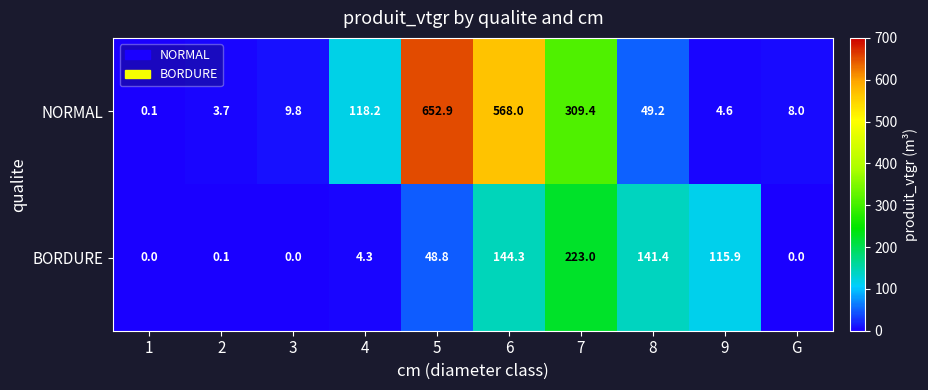

How many data points does each series have?

10